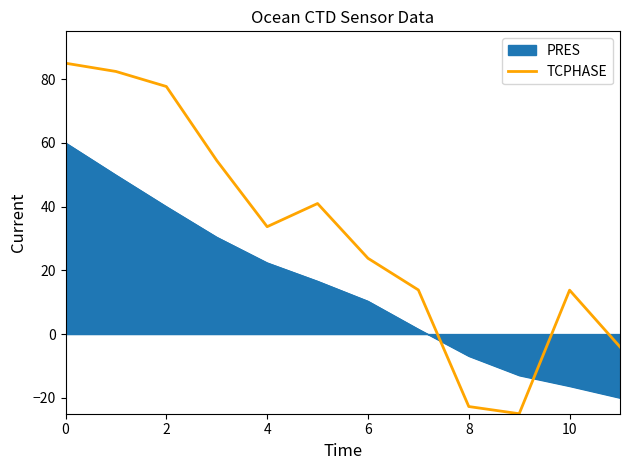

What is the lowest value of the TCPHASE series?

-25.0